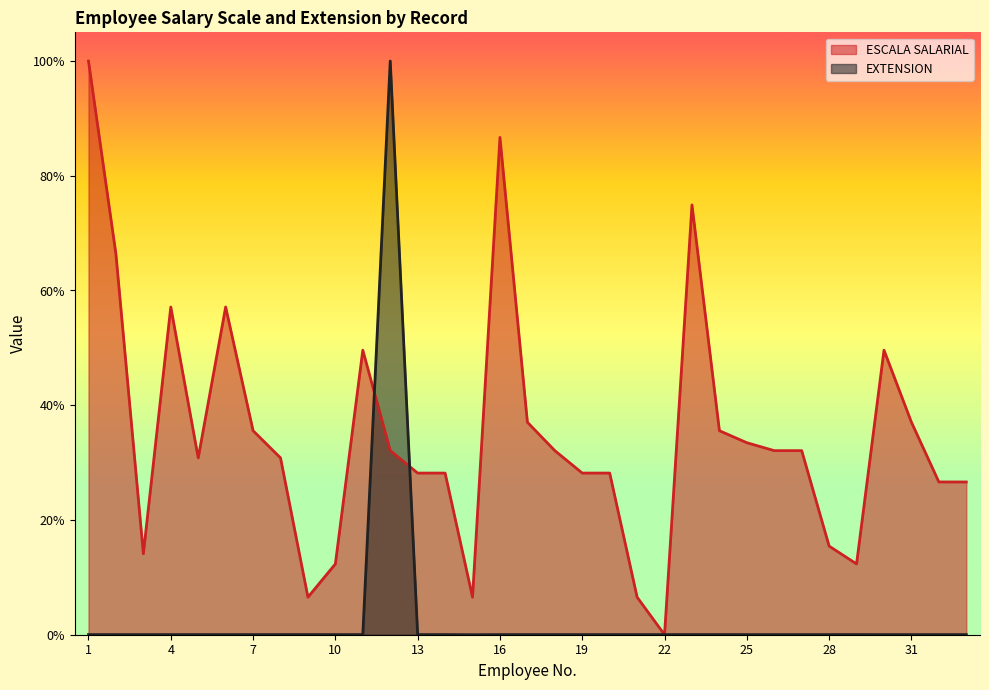

What is the maximum value for ESCALA SALARIAL?

1.0